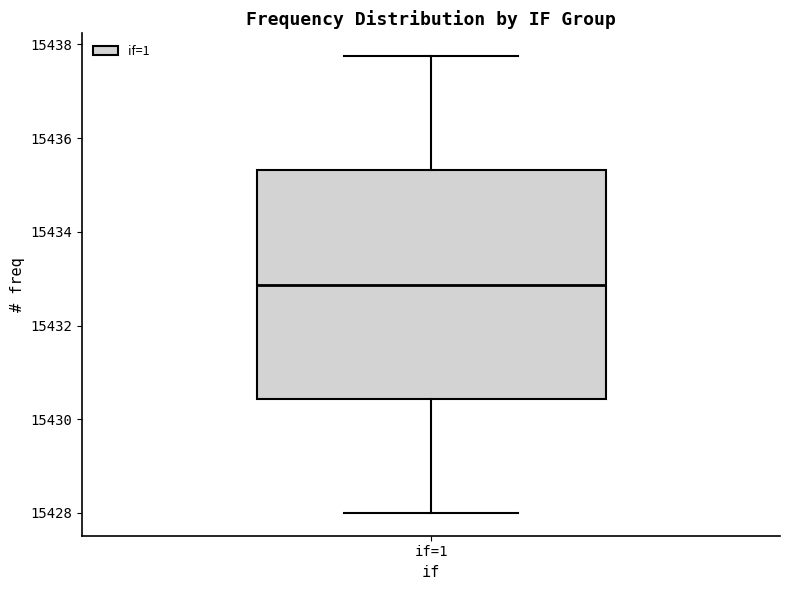

Transcribe this box plot: give where the median line is, the range the box spans, and where the two whiskers end, as read against the y-axis. The values are not printed on the chart, so give them approximately, as read against the axis.

median 15432.8, box 15430.4 to 15435.4, whiskers 15428.0 to 15437.8